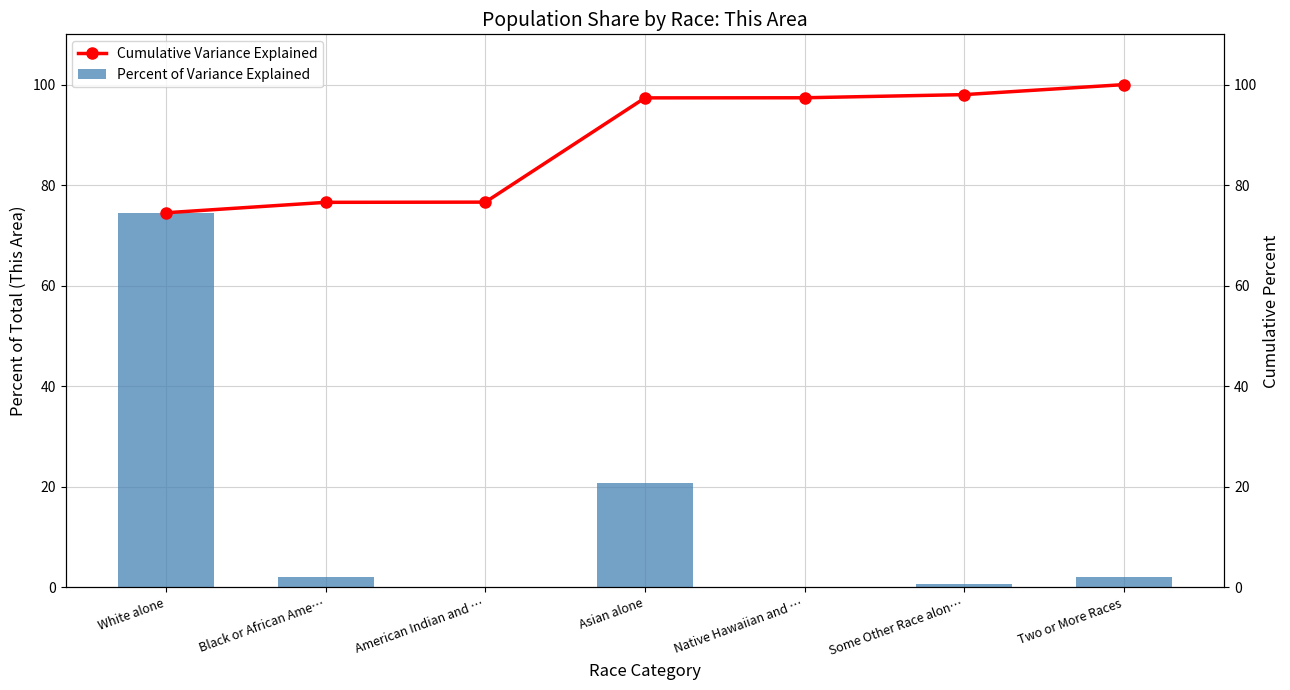

The value of Percent of Variance Explained at Some Other Race alon… is 0.3. True or false?

False